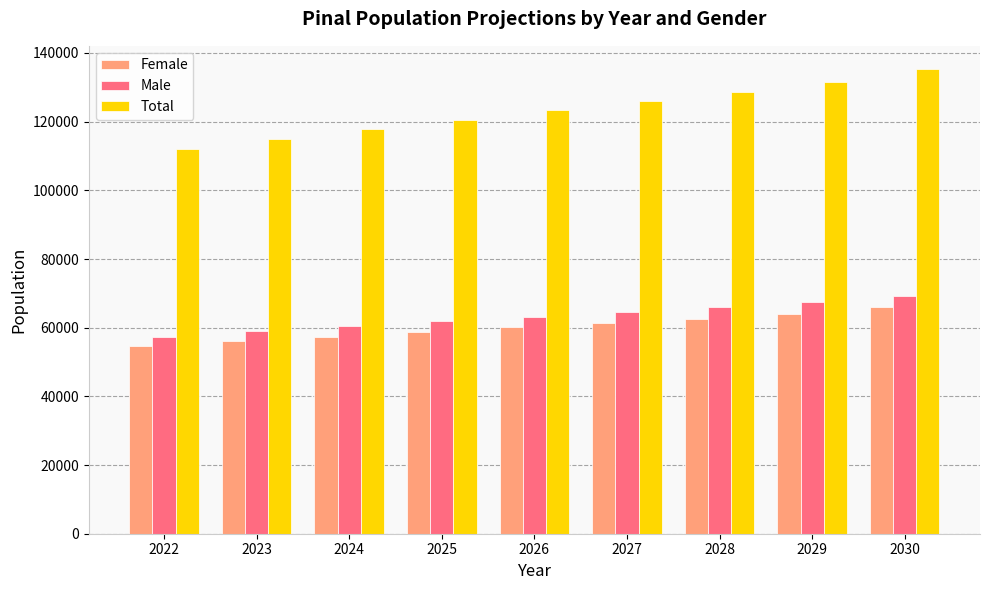

What is the minimum value shown in the chart?

54621.1